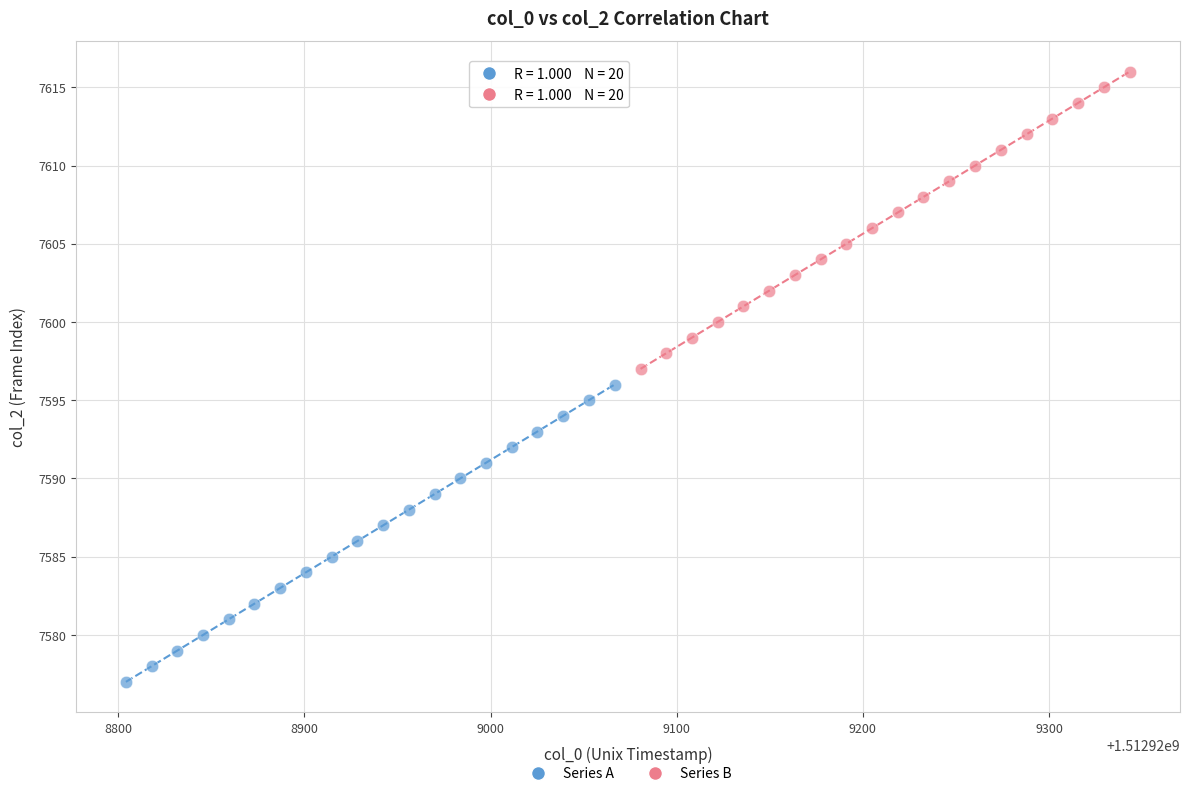

Which series reaches the maximum Y coordinate?

Series B